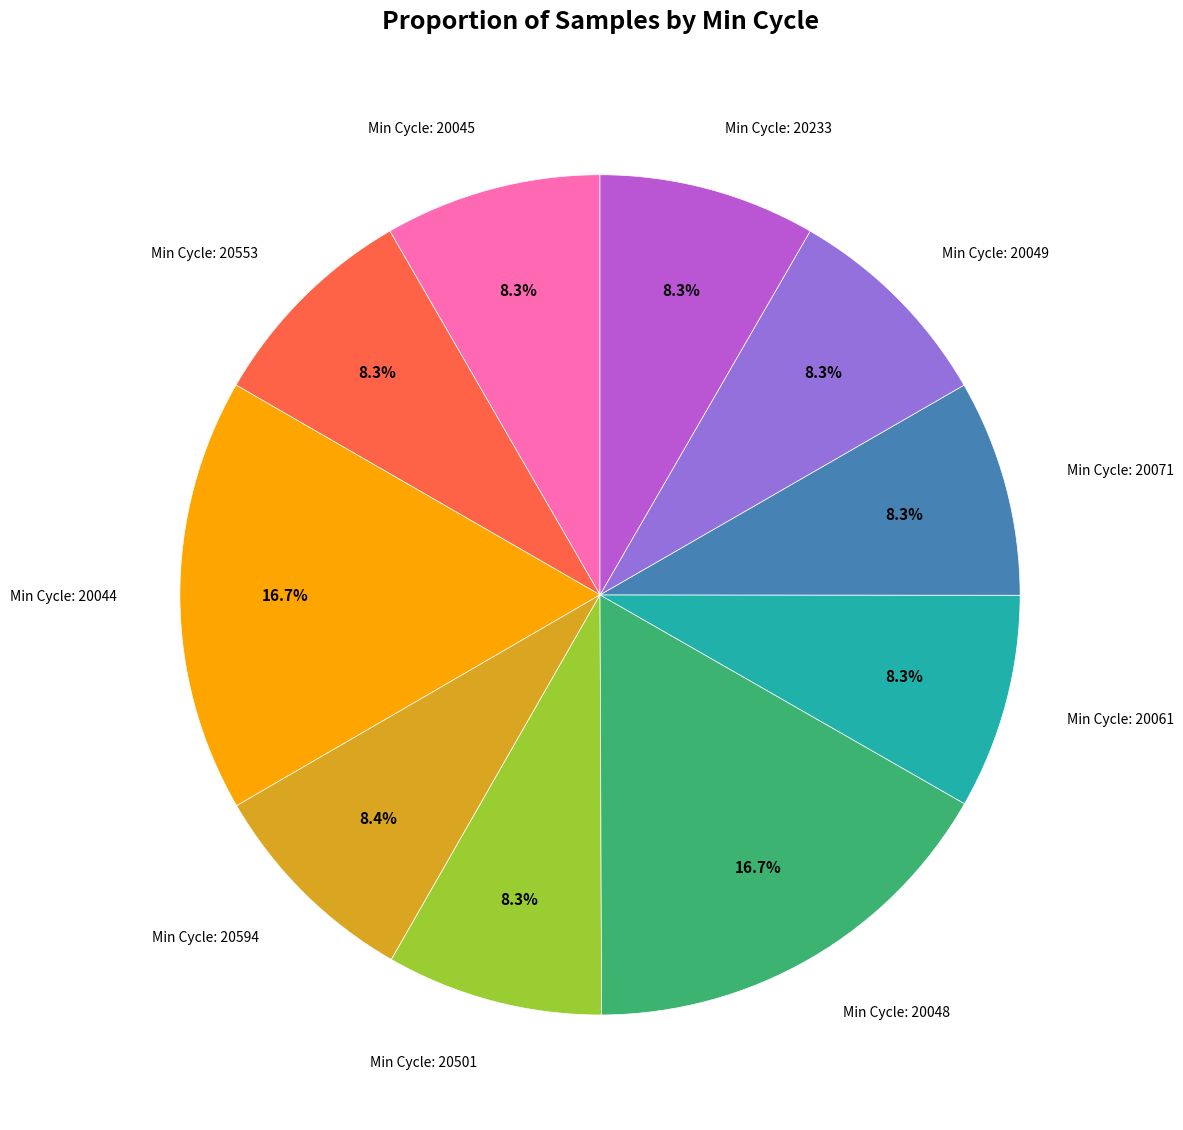

Does any single category account for the majority?

No